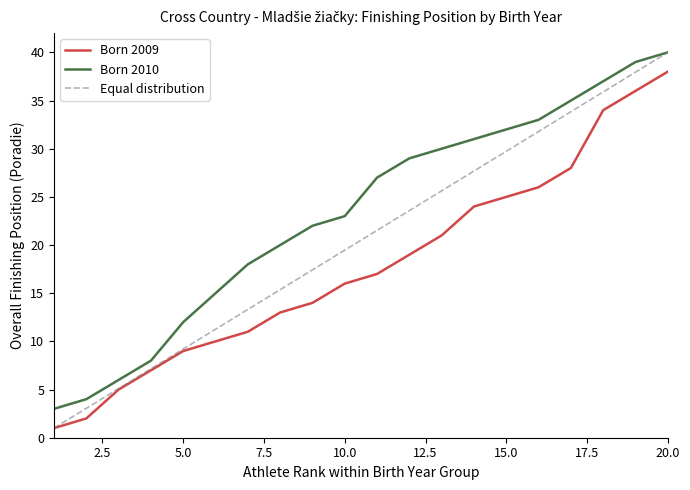

What is the highest value of the Born 2009 series?

38